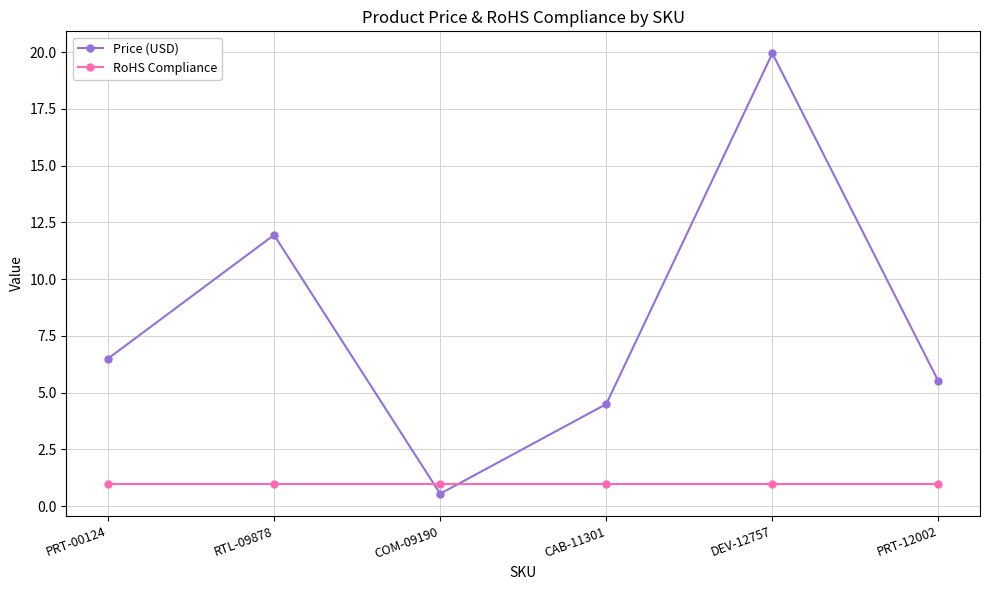

Between PRT-00124 and COM-09190, which series saw the biggest shift?

Price (USD)